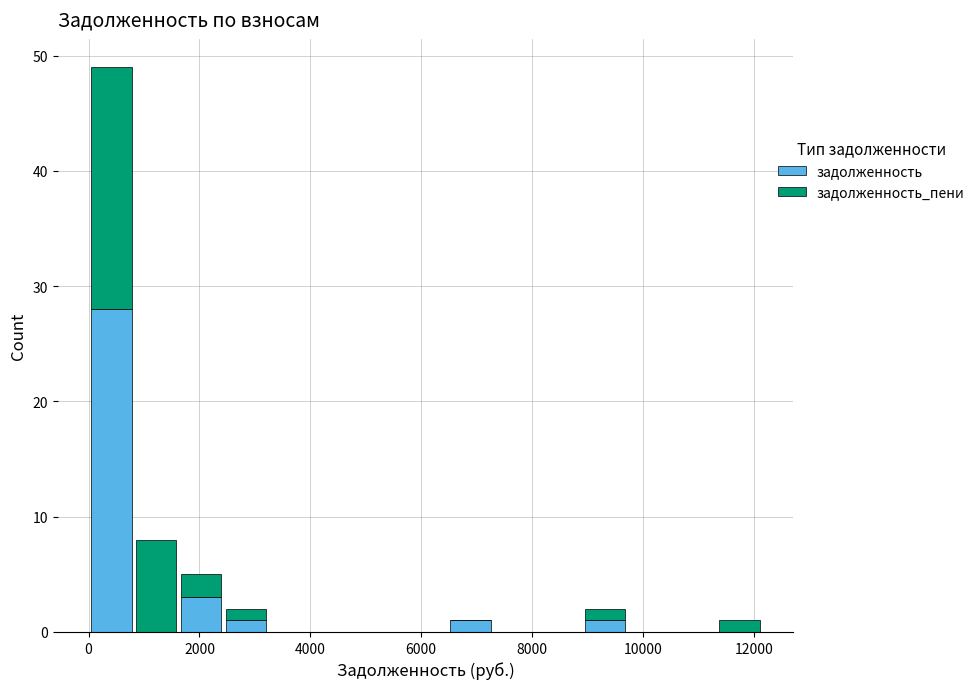

What is the total height of the stacked bar covering 9000 to 9800 on the x-axis? Neither the bar edges nor the heights are printed on the chart, so give them approximately, as read against the axes.

2